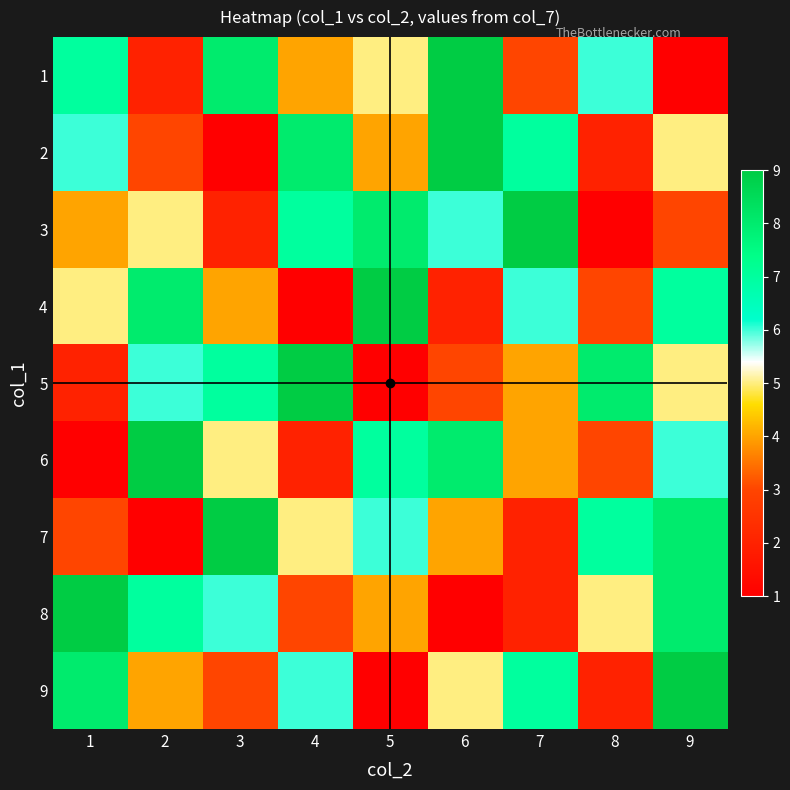

What is the total value across all series at 6?

47